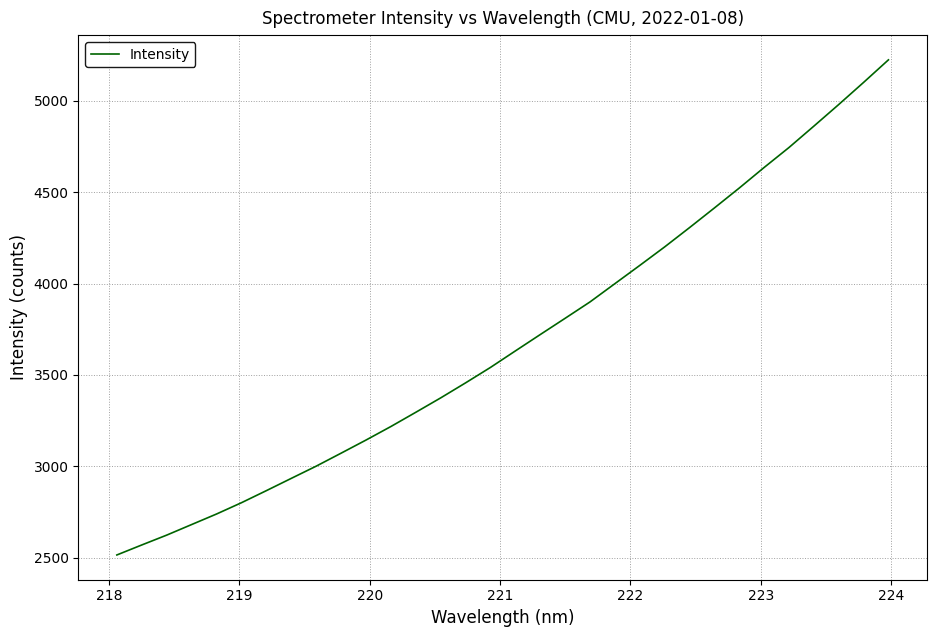

What is the maximum value shown in the chart?

5222.7